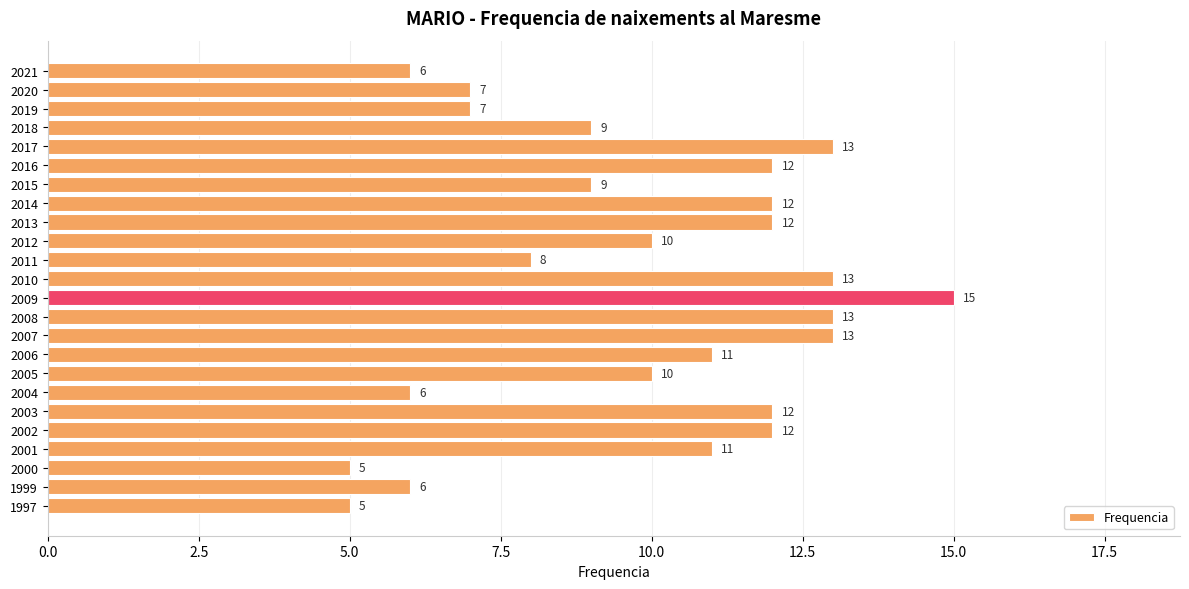

What is the sum of all values?

237